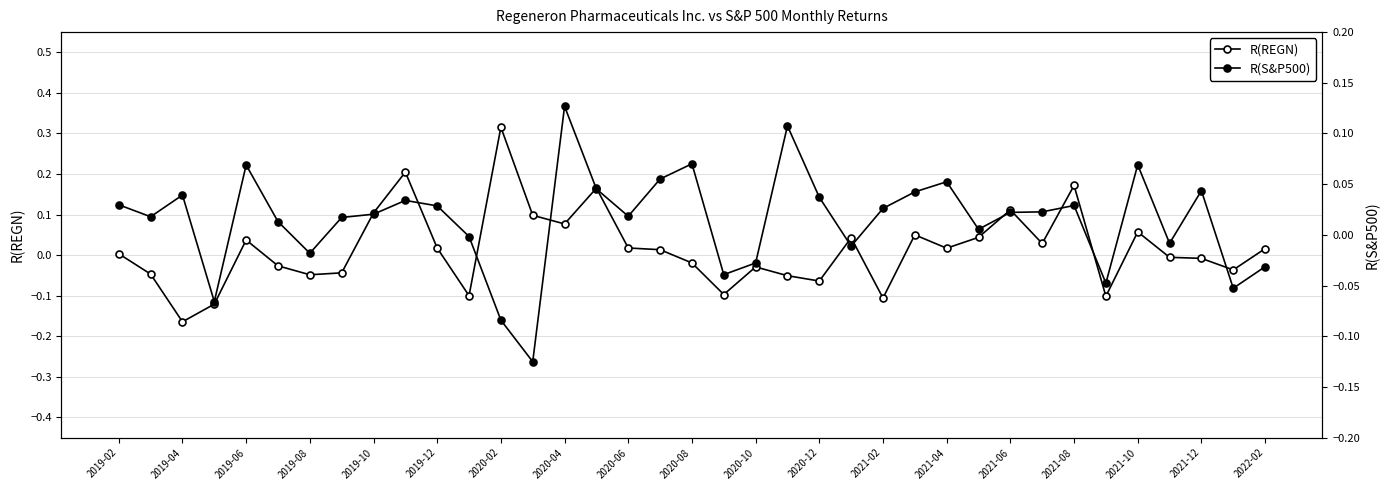

True or false: R(REGN) has more than 0 points higher than both neighbors.

True